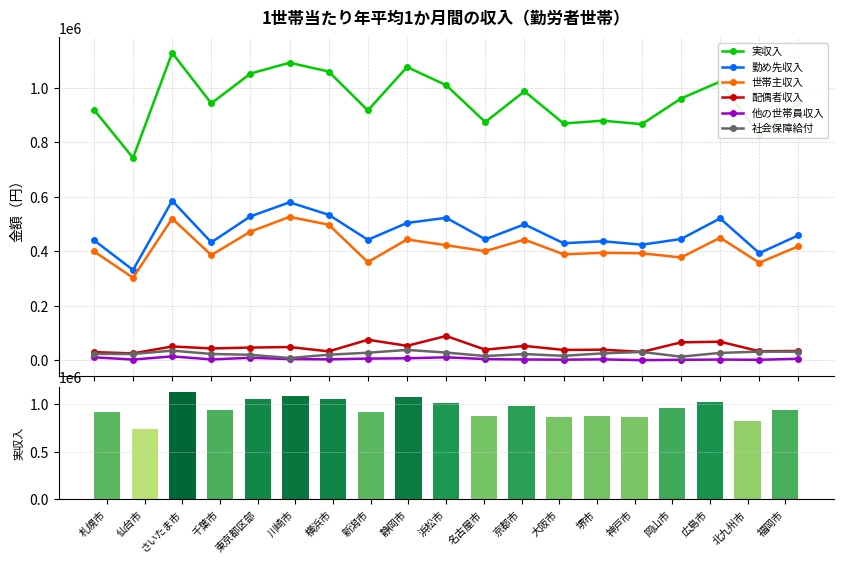

Rank the series by their maximum value, from highest to lowest.

実収入, 勤め先収入, 世帯主収入, 配偶者収入, 社会保障給付, 他の世帯員収入